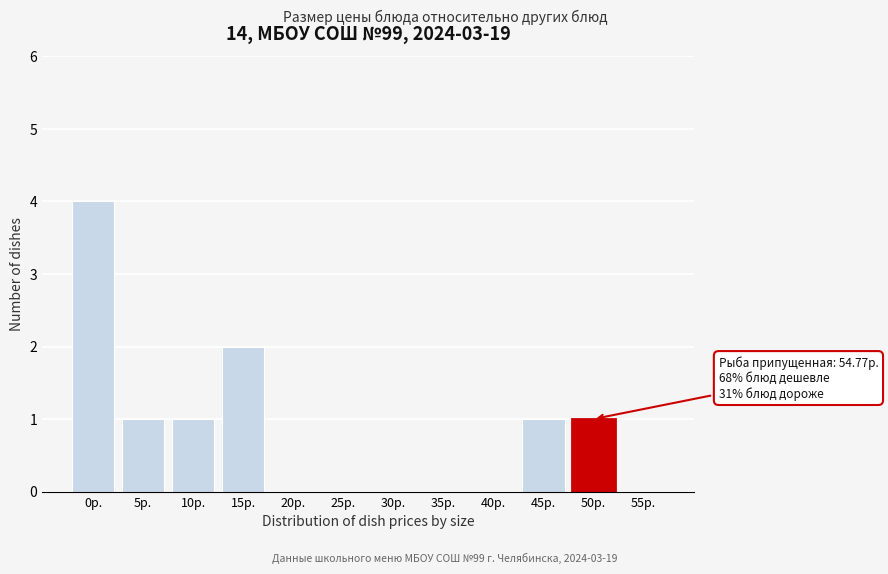

Reading left to right, transcribe all the data shown in this chart.

0р.=4	5р.=1	10р.=1	15р.=2	20р.=0	25р.=0	30р.=0	35р.=0	40р.=0	45р.=1	50р.=1	55р.=0